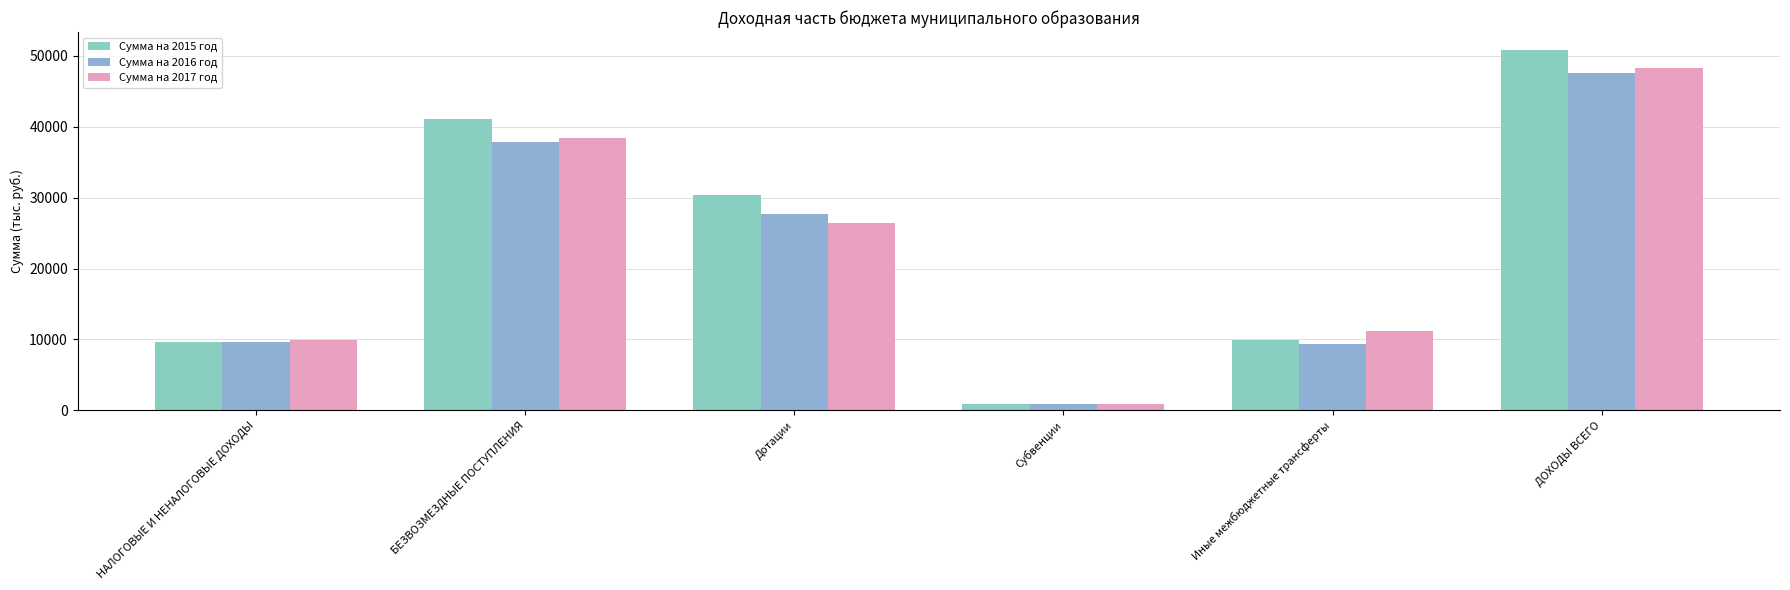

List the series in order of their peak value, highest first.

Сумма на 2015 год, Сумма на 2017 год, Сумма на 2016 год